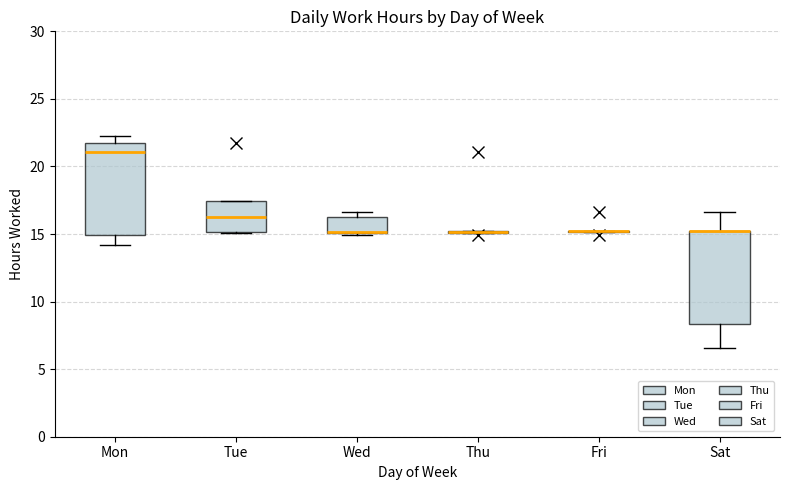

Reading left to right, transcribe this box plot: for each box, give where its median line is, the range the box spans, and where its two whiskers end, as read against the y-axis. The values are not printed on the chart, so give them approximately, as read against the axis.

Mon: median 21.0, box 15.0 to 21.5, whiskers 14.0 to 22.5
Tue: median 16.0, box 15.0 to 17.5, whiskers 15.0 to 17.5
Wed: median 15.0 (drawn on the box's lower edge), box 15.0 to 16.0, whiskers 15.0 (just below the box's lower edge) to 16.5
Thu: box collapsed to a line at 15.0, whiskers 15.0 to 15.0
Fri: box collapsed to a line at 15.0, whiskers 15.0 to 15.5
Sat: median 15.0 (drawn on the box's upper edge), box 8.5 to 15.5, whiskers 6.5 to 16.5